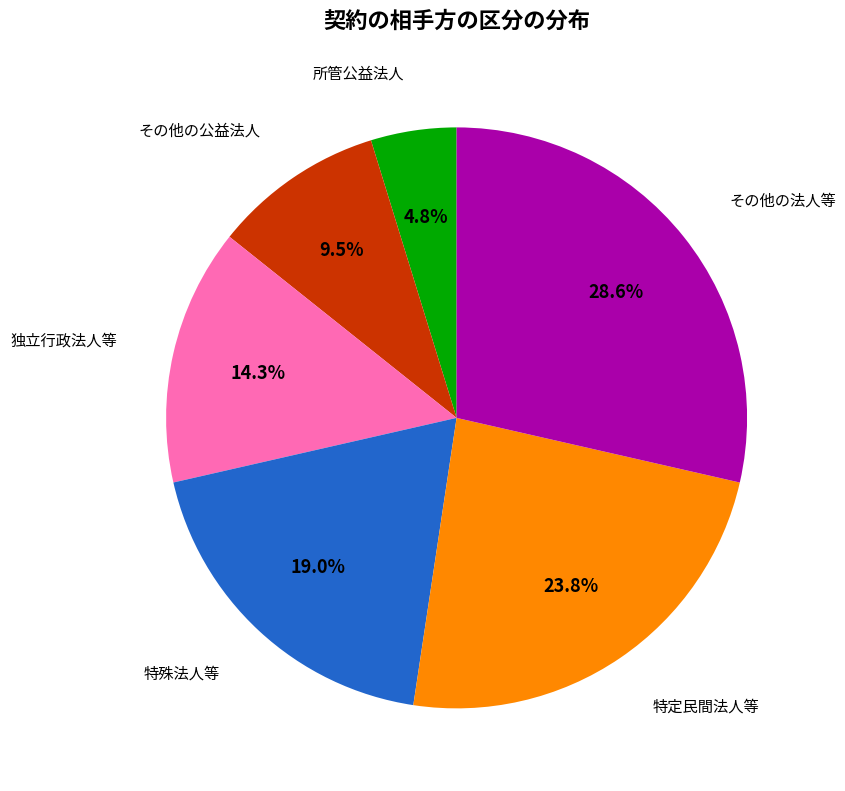

Does any single category account for the majority?

No